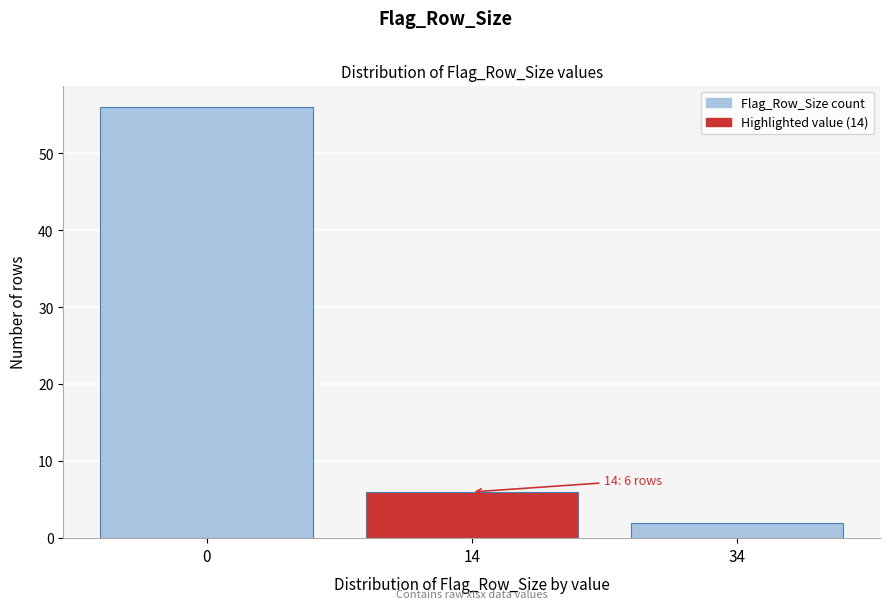

Reading right to left, what are all the values shown in this chart?

2	6	56